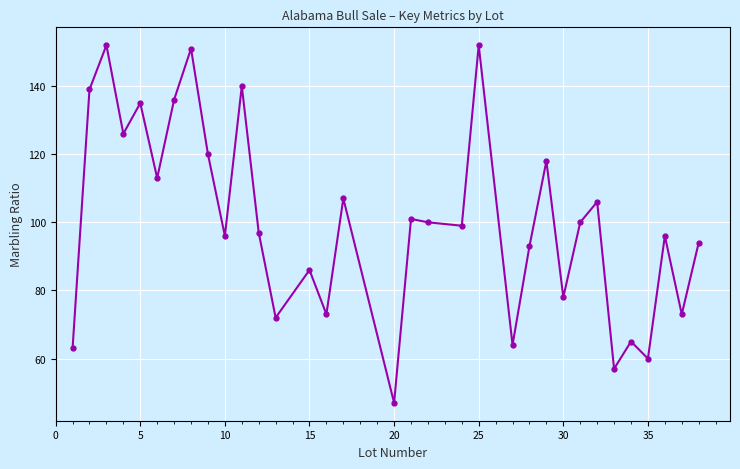

What is the value of the 29th point from the left?

65